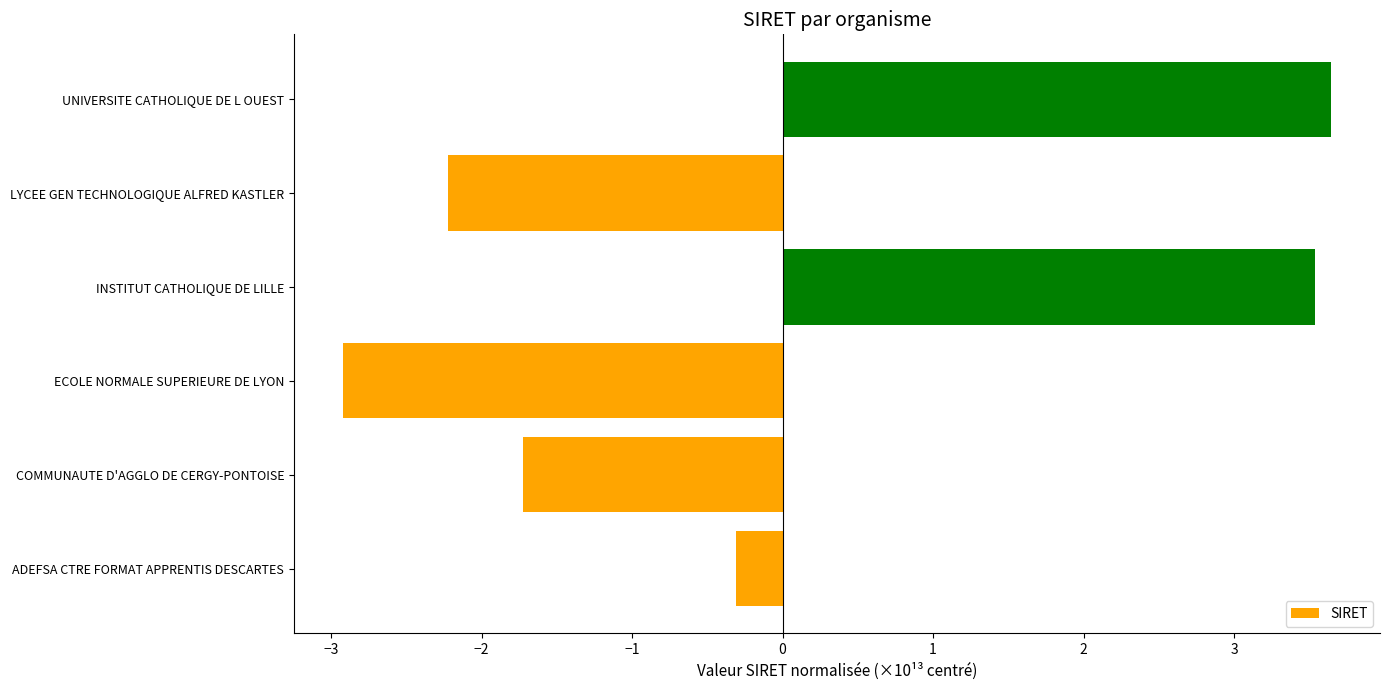

The value at ECOLE NORMALE SUPERIEURE DE LYON is -3.9. True or false?

False